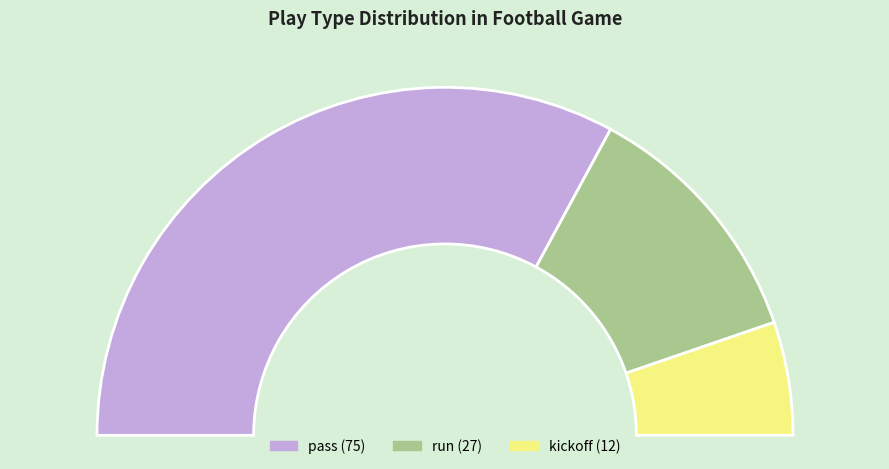

Is the sum of run and kickoff greater than half?

No